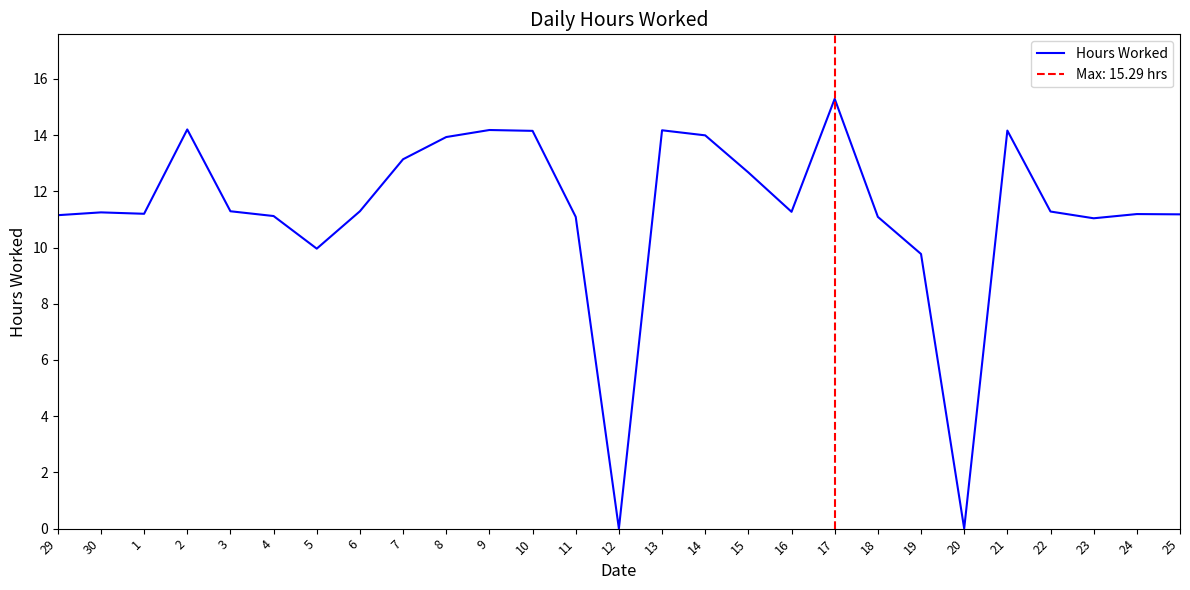

What is the label of the 12th point from the right?

14